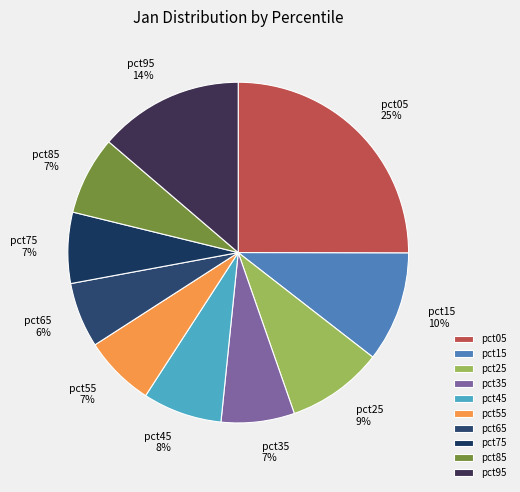

Which category has the smallest portion of the pie?

pct65